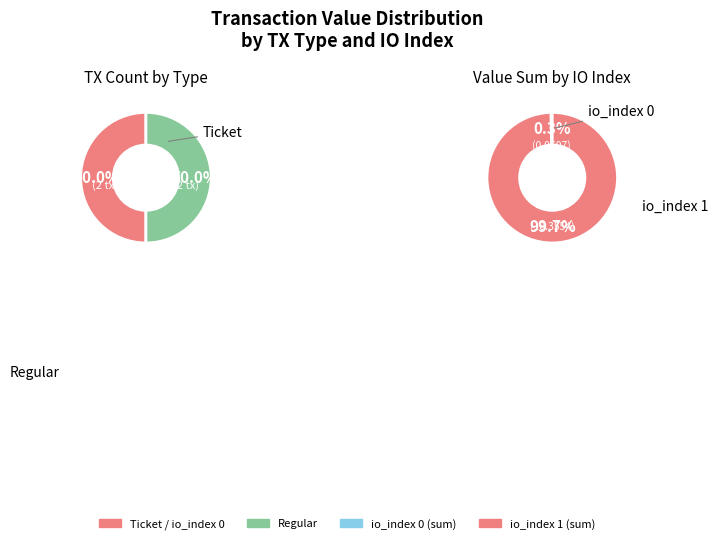

Is it true that Ticket (io_index=1) is 50% of the pie?

True